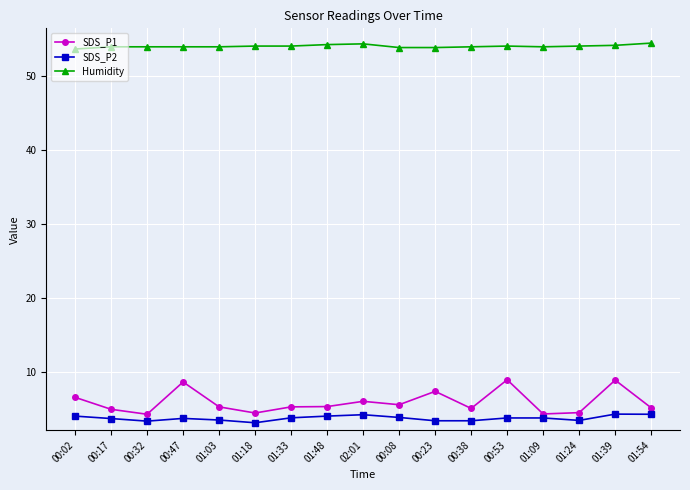

What is the smallest value displayed?

3.1